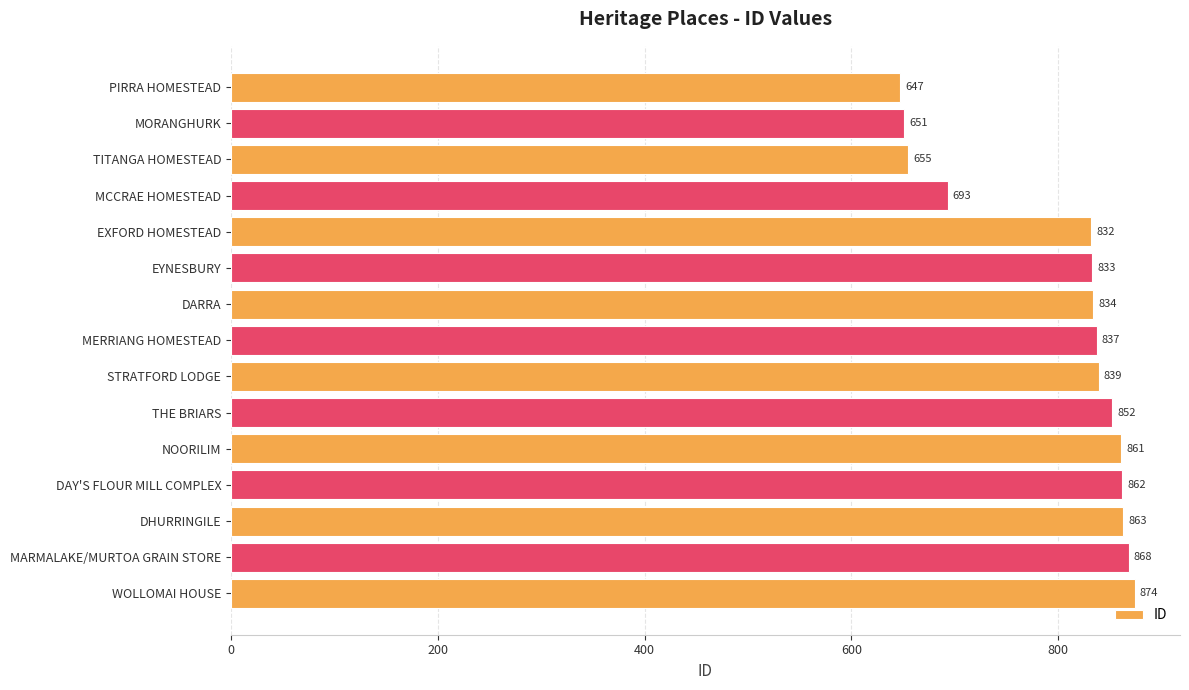

Are the bars horizontal?

Yes